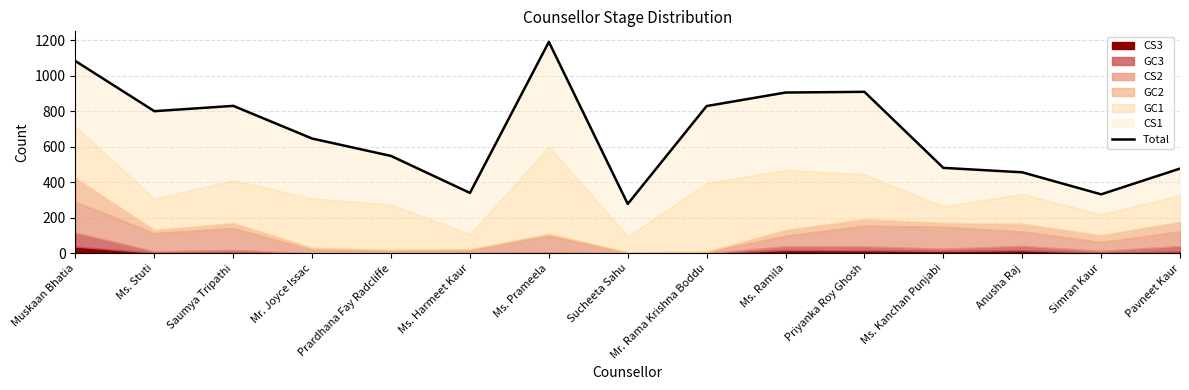

Where is the first local minimum?

Ms. Stuti